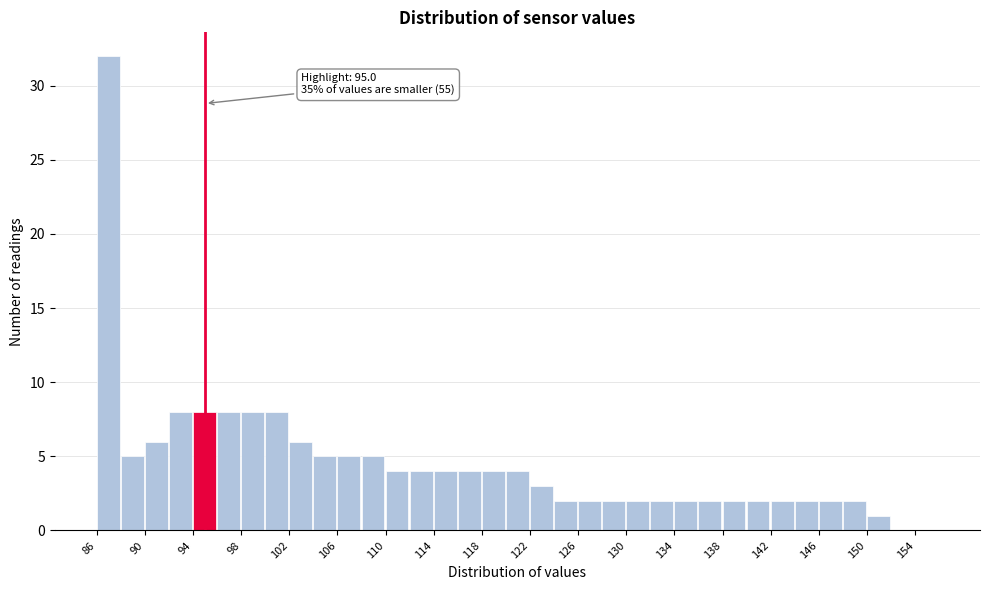

Over which range of the x-axis is the bar tallest?

86 to 88